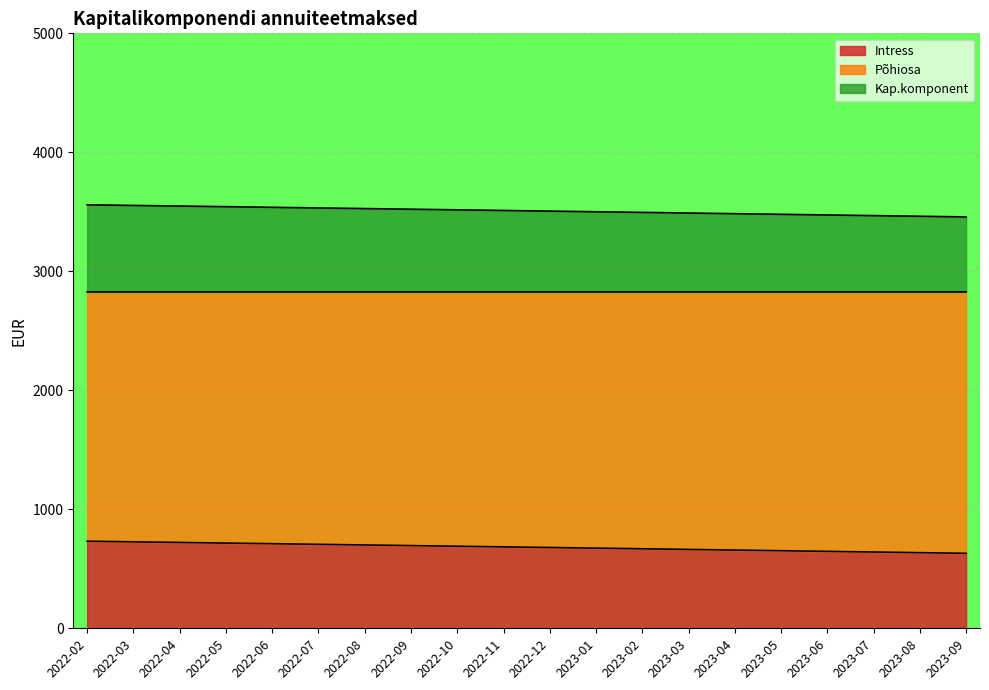

What is the total value across all series at 2022-09?

3522.0